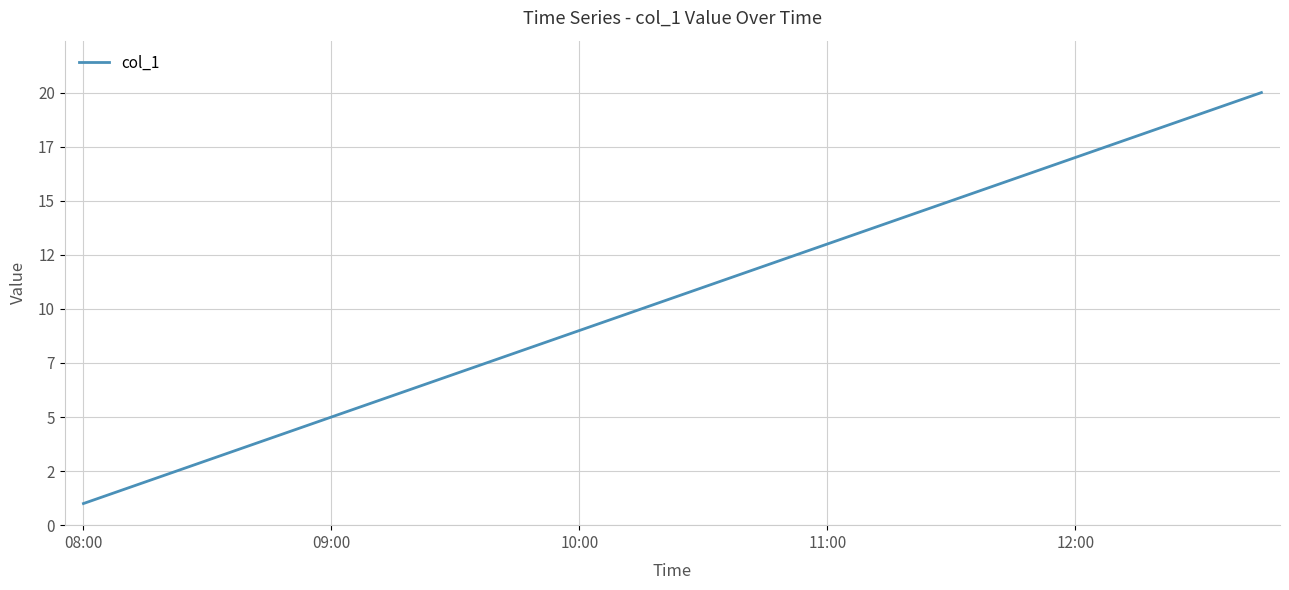

Does the chart have visible grid lines?

Yes